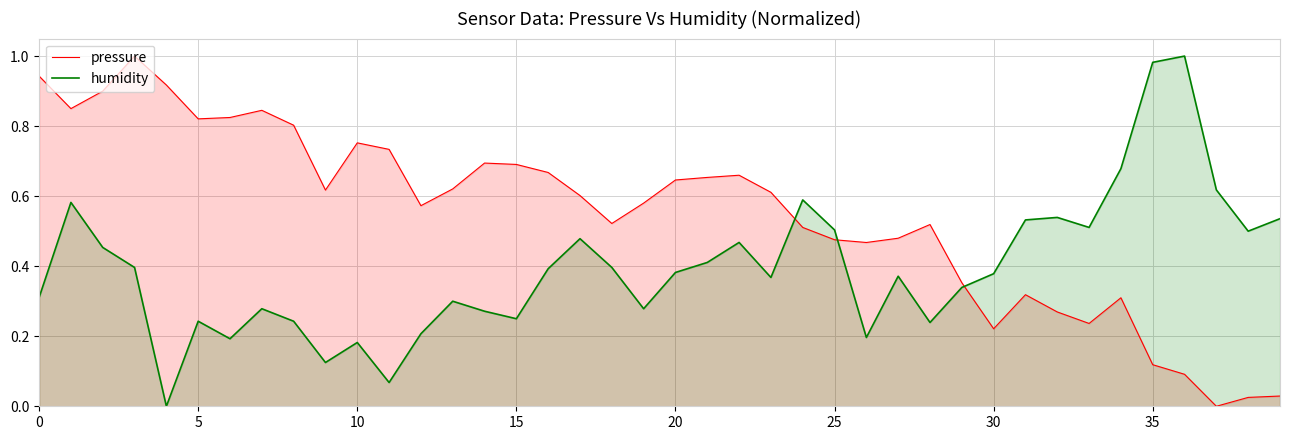

Which series ends up on top after the final intersection of humidity and pressure?

humidity